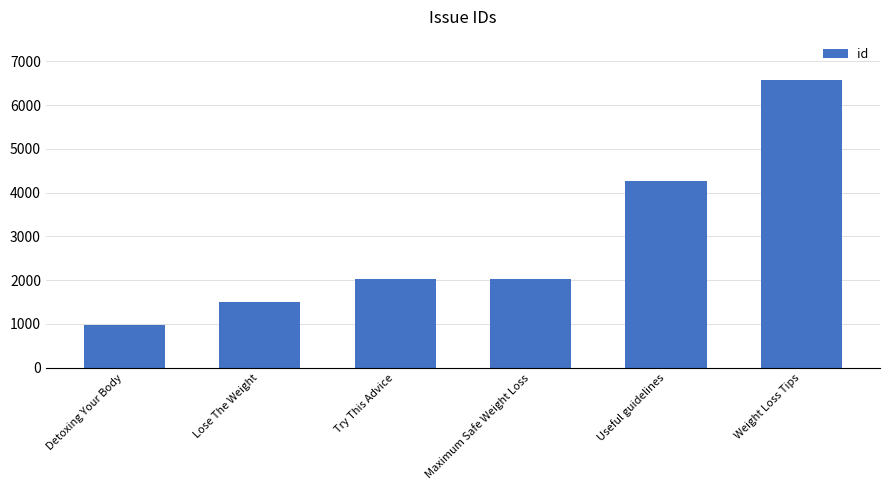

Approximately how many times larger is the value at Useful guidelines compared to Detoxing Your Body?

4.3